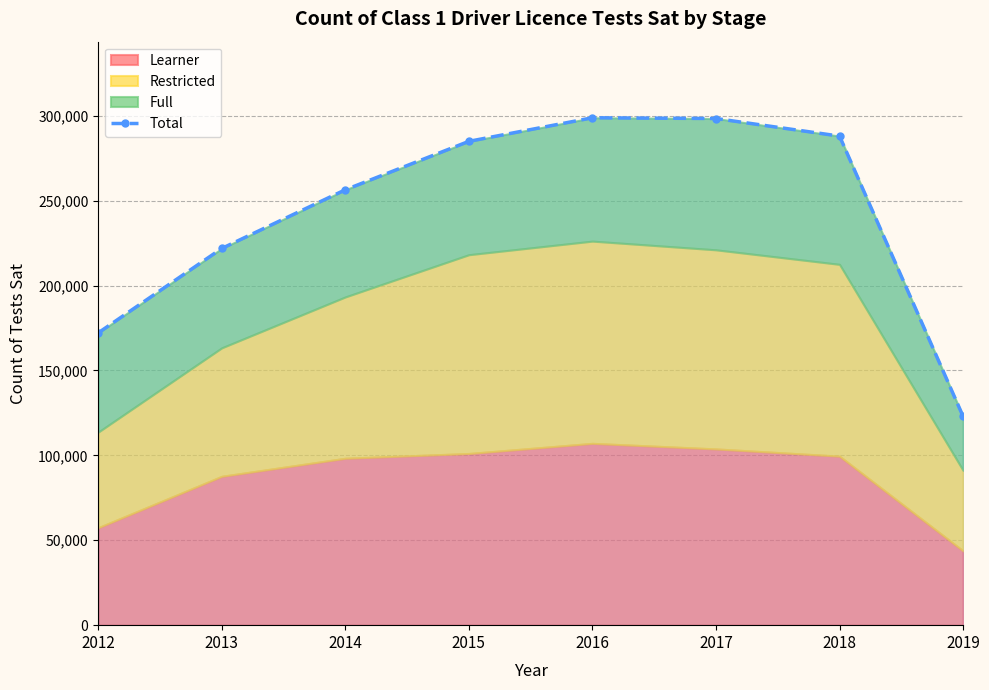

What is the value of the 2nd point from the left?

221862